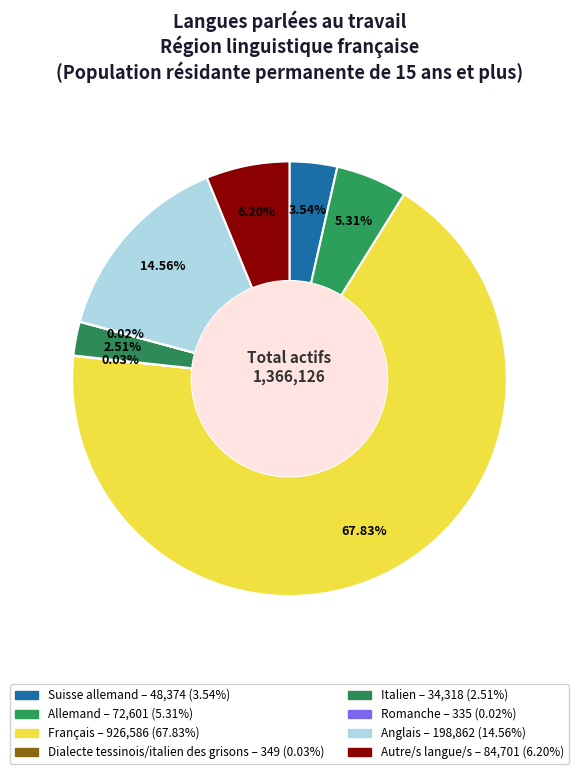

To the nearest percent, what is the difference between the largest and smallest slice percentages?

68%